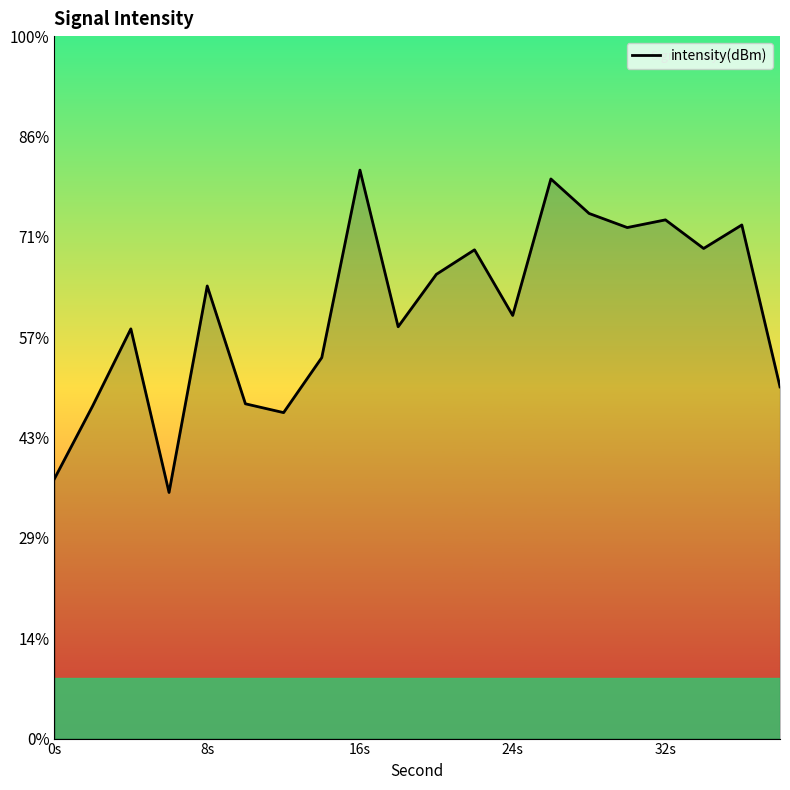

The chart shows a value of -174.1 at 7. True or false?

False